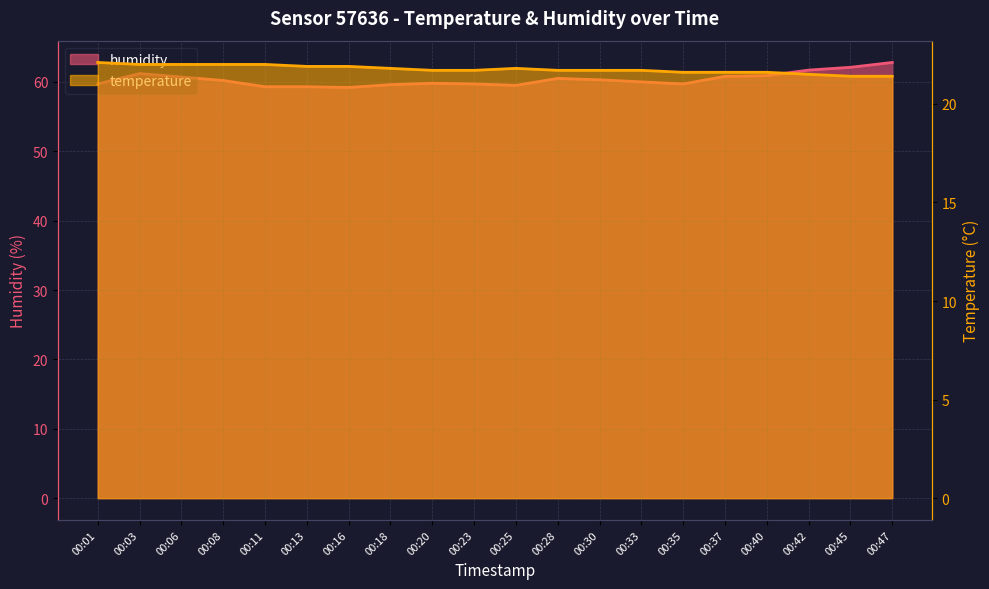

Reading left to right, extract all data points from this chart.

temperature: 22.1	22.0	22.0	22.0	22.0	21.9	21.9	21.8	21.7	21.7	21.8	21.7	21.7	21.7	21.6	21.6	21.6	21.5	21.4	21.4
humidity: 59.7	61.2	60.7	60.2	59.3	59.3	59.2	59.6	59.8	59.7	59.5	60.5	60.3	60.0	59.7	60.8	60.9	61.7	62.1	62.8